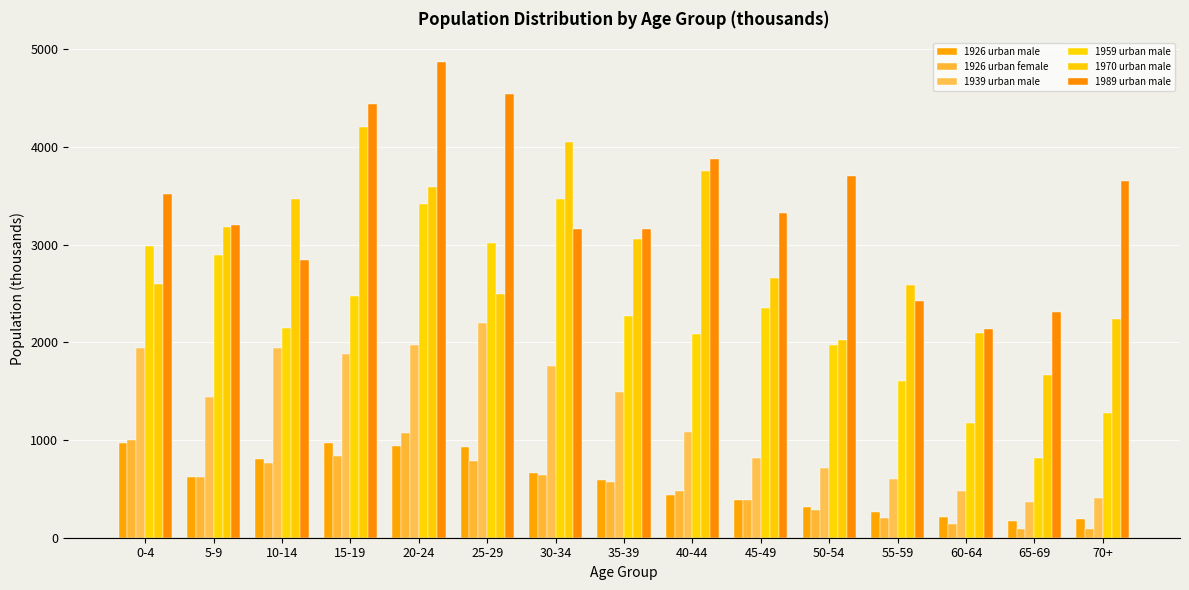

Is the value of 1926 urban female at 35-39 greater than the value of 1926 urban male at 0-4?

No